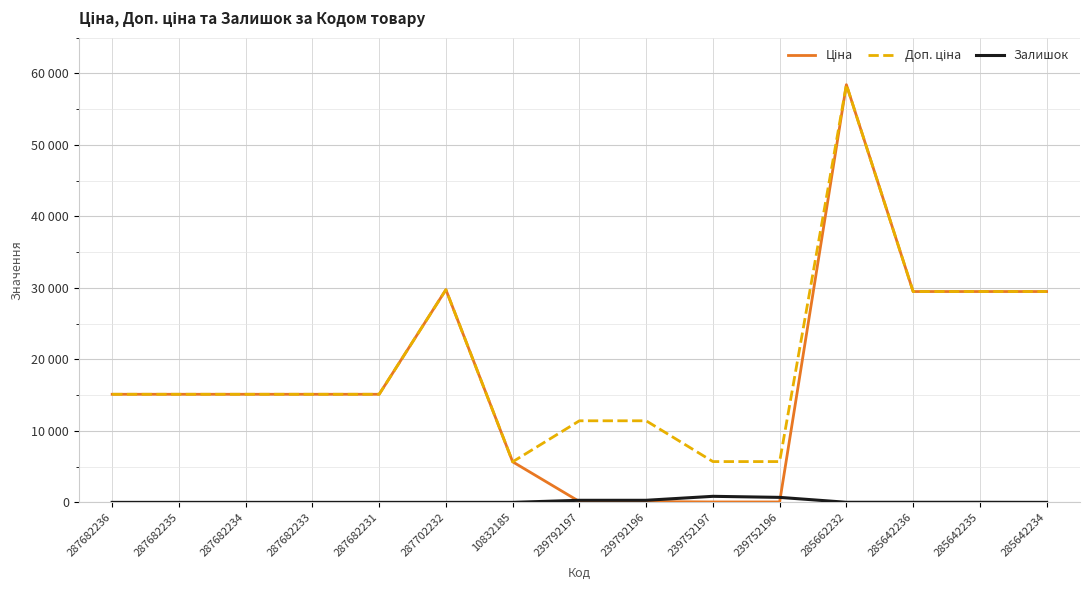

At which category does the chart reach its minimum across all series?

287682236